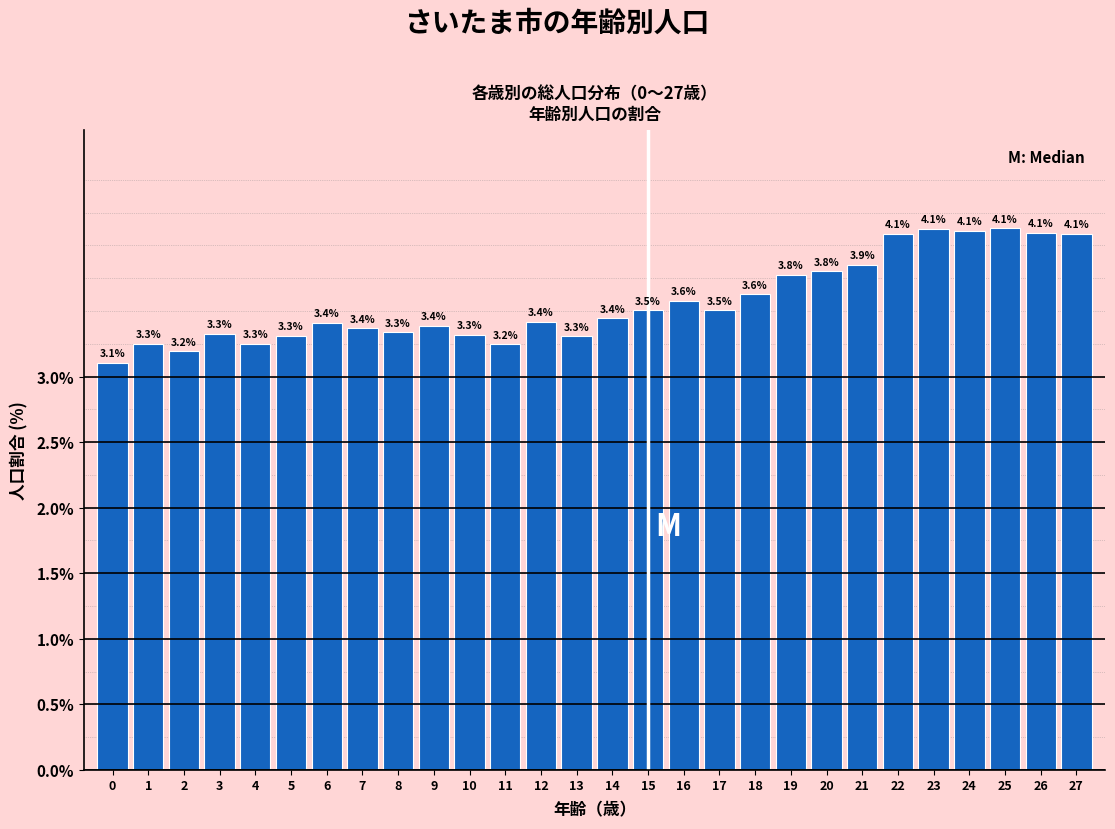

Reading left to right, transcribe all the data shown in this chart.

0=3.1	1=3.3	2=3.2	3=3.3	4=3.3	5=3.3	6=3.4	7=3.4	8=3.3	9=3.4	10=3.3	11=3.2	12=3.4	13=3.3	14=3.4	15=3.5	16=3.6	17=3.5	18=3.6	19=3.8	20=3.8	21=3.9	22=4.1	23=4.1	24=4.1	25=4.1	26=4.1	27=4.1